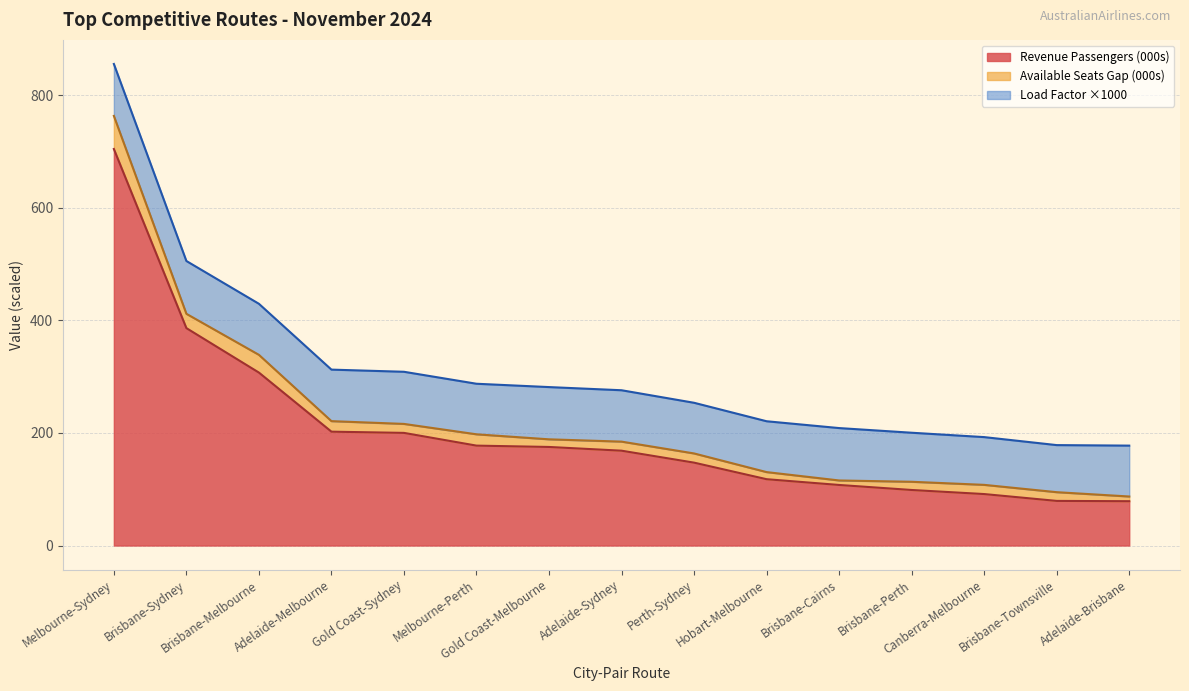

Count the number of categories in the chart.

15